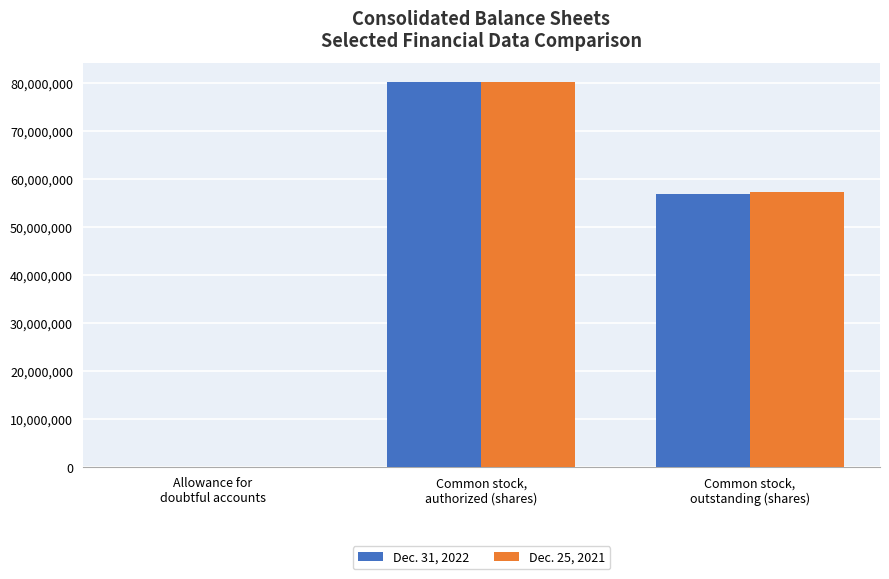

How many Dec. 31, 2022 values are between 2687 and 80183004?

3